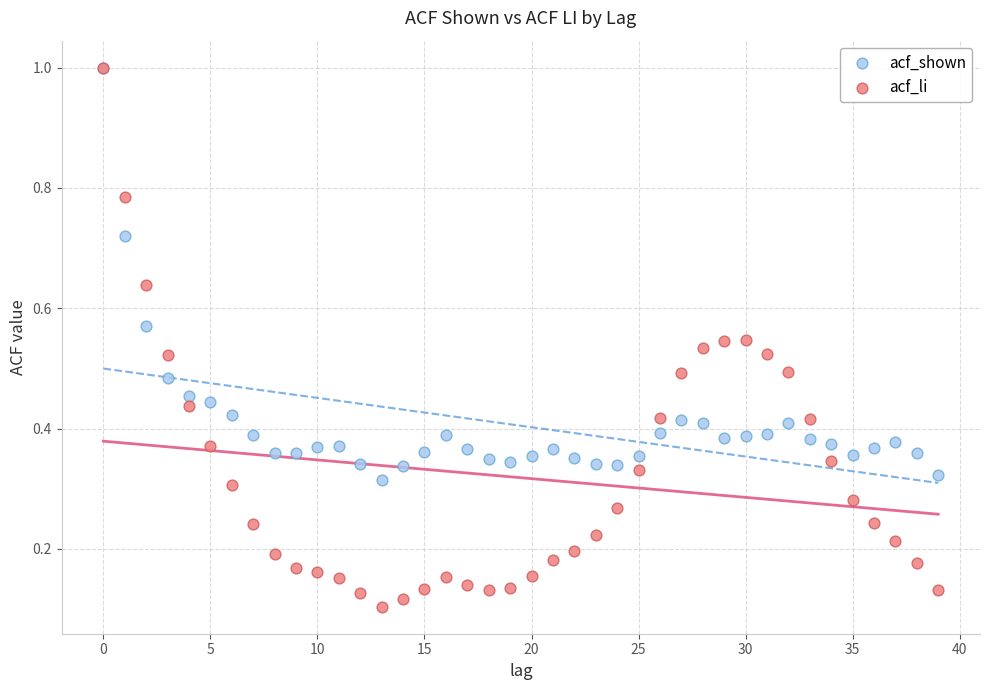

Which series reaches the minimum Y coordinate?

acf_li